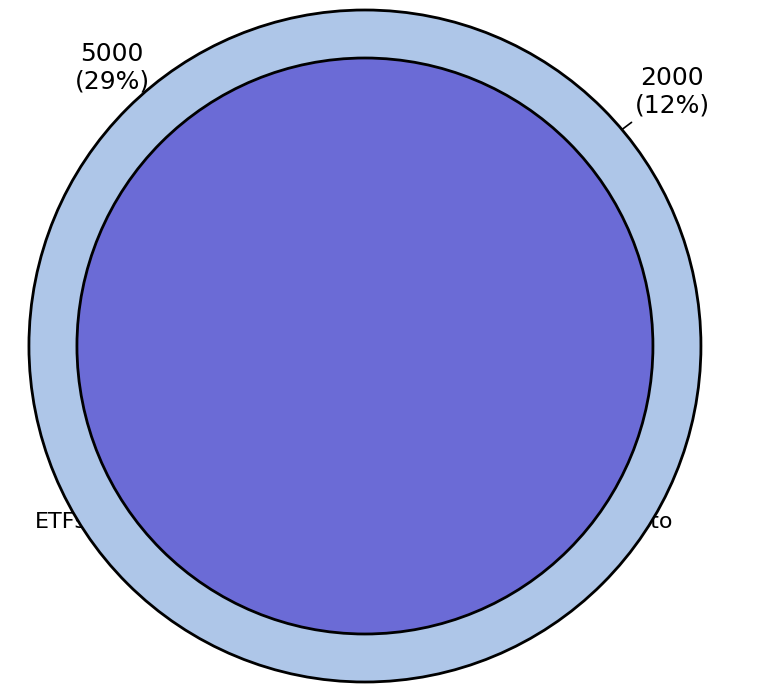

Is it true that Krypto is 12% of the pie?

True